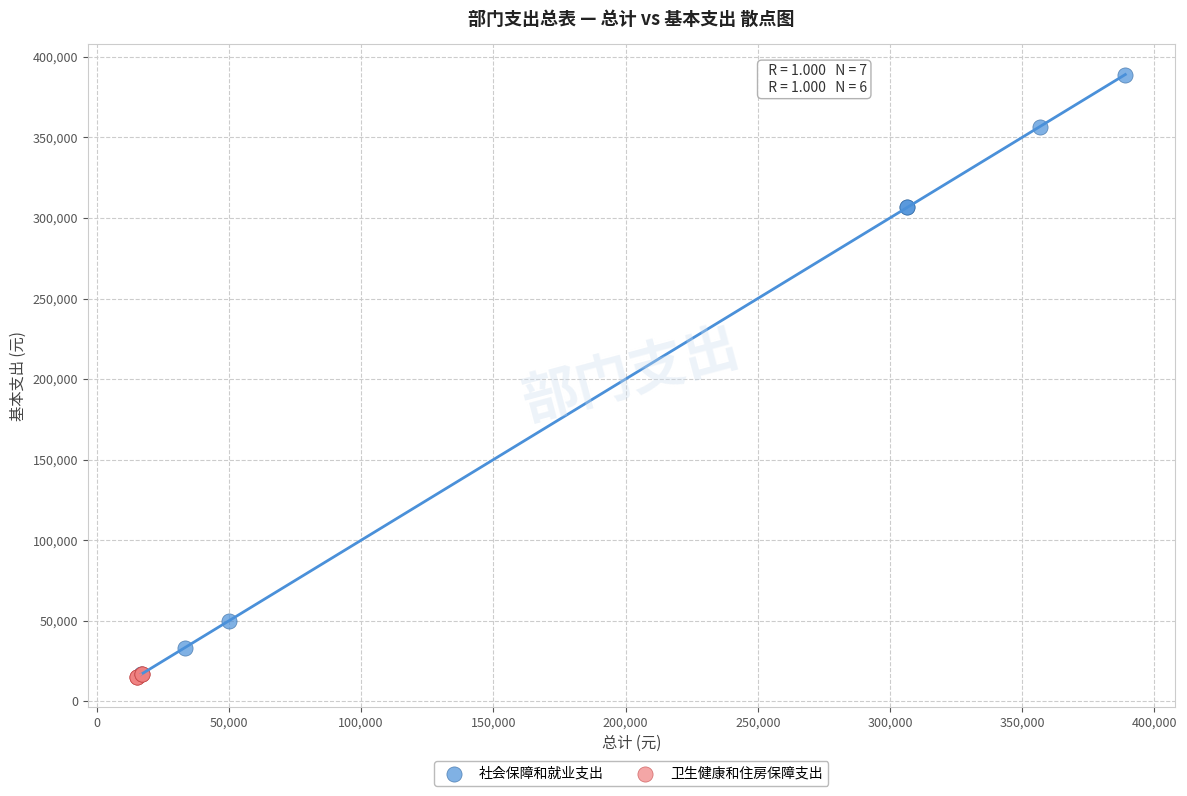

Which series contains the highest Y value?

社会保障和就业支出